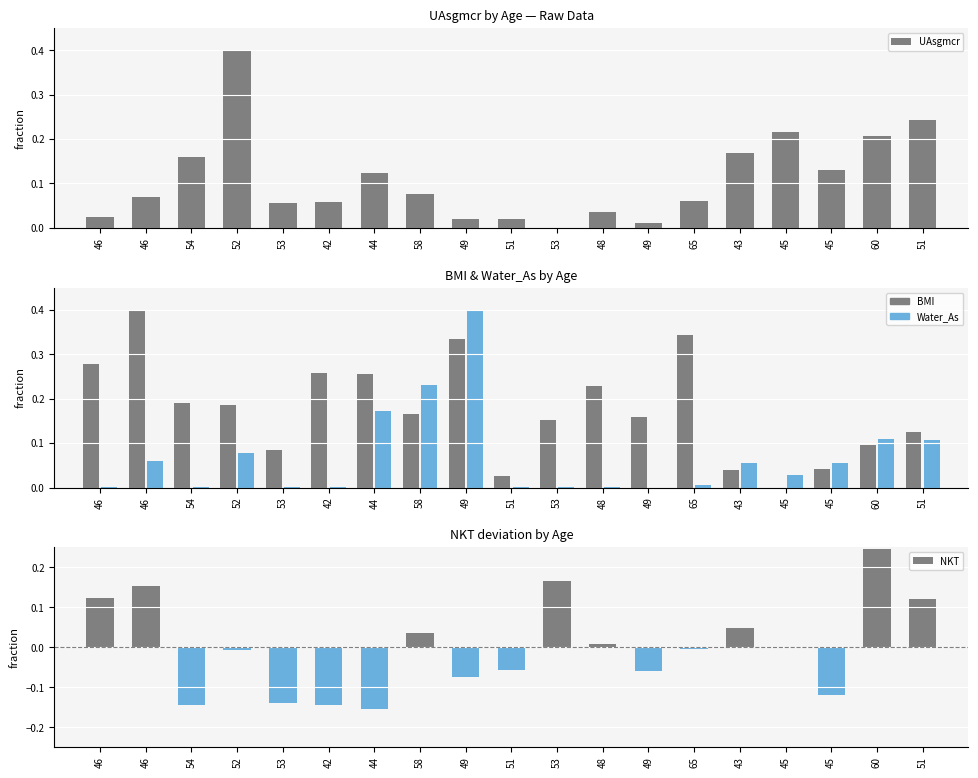

Rank the series by their maximum value, from highest to lowest.

UAsgmcr, BMI, Water_As, NKT